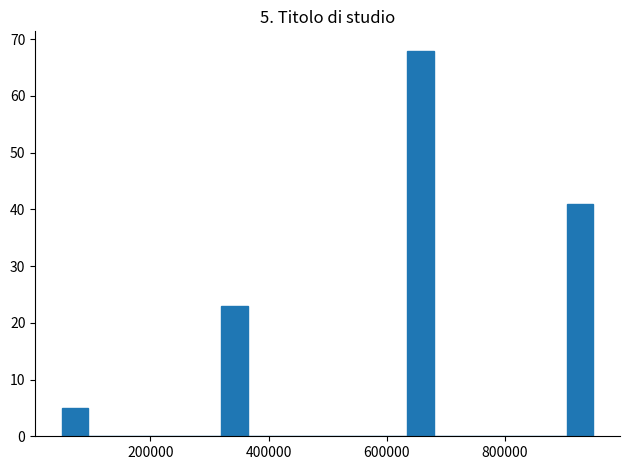

Around what value on the x-axis is the tallest bar? Give the approximate position of its centre, as read against the axis.

660000